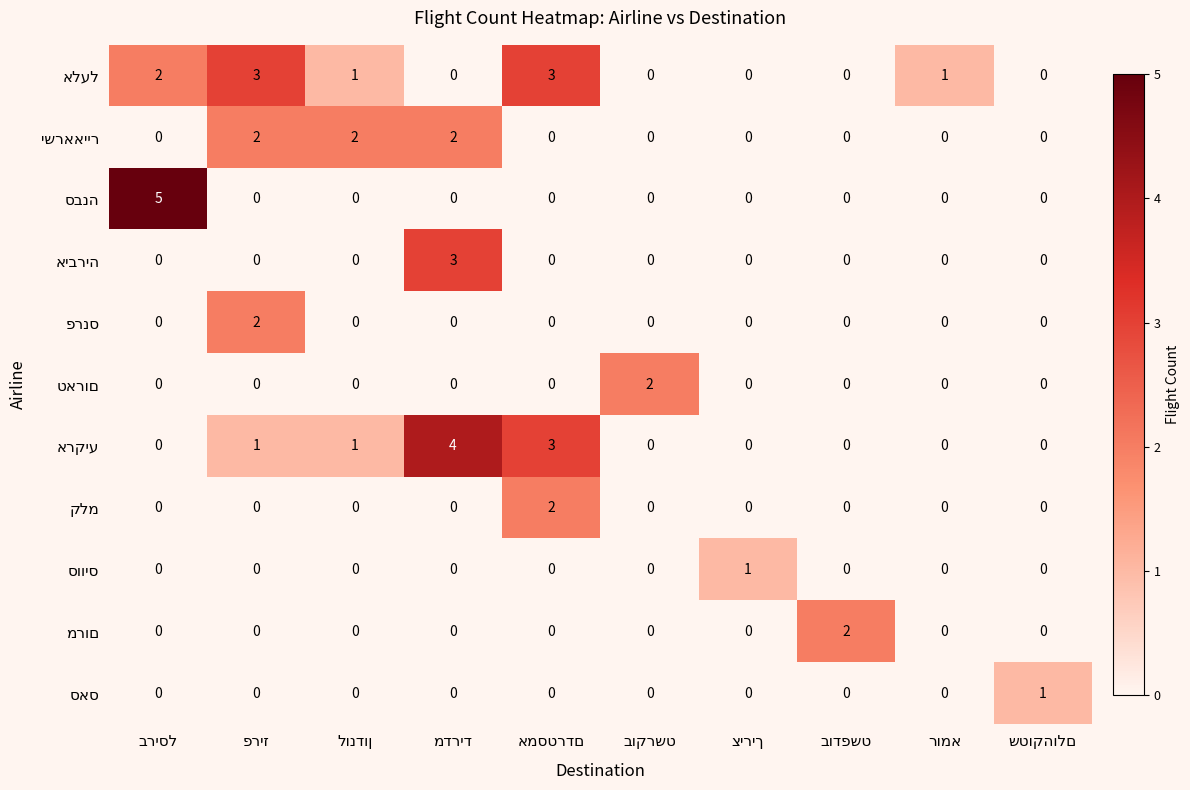

What value does the אלעל series have at בריסל?

2